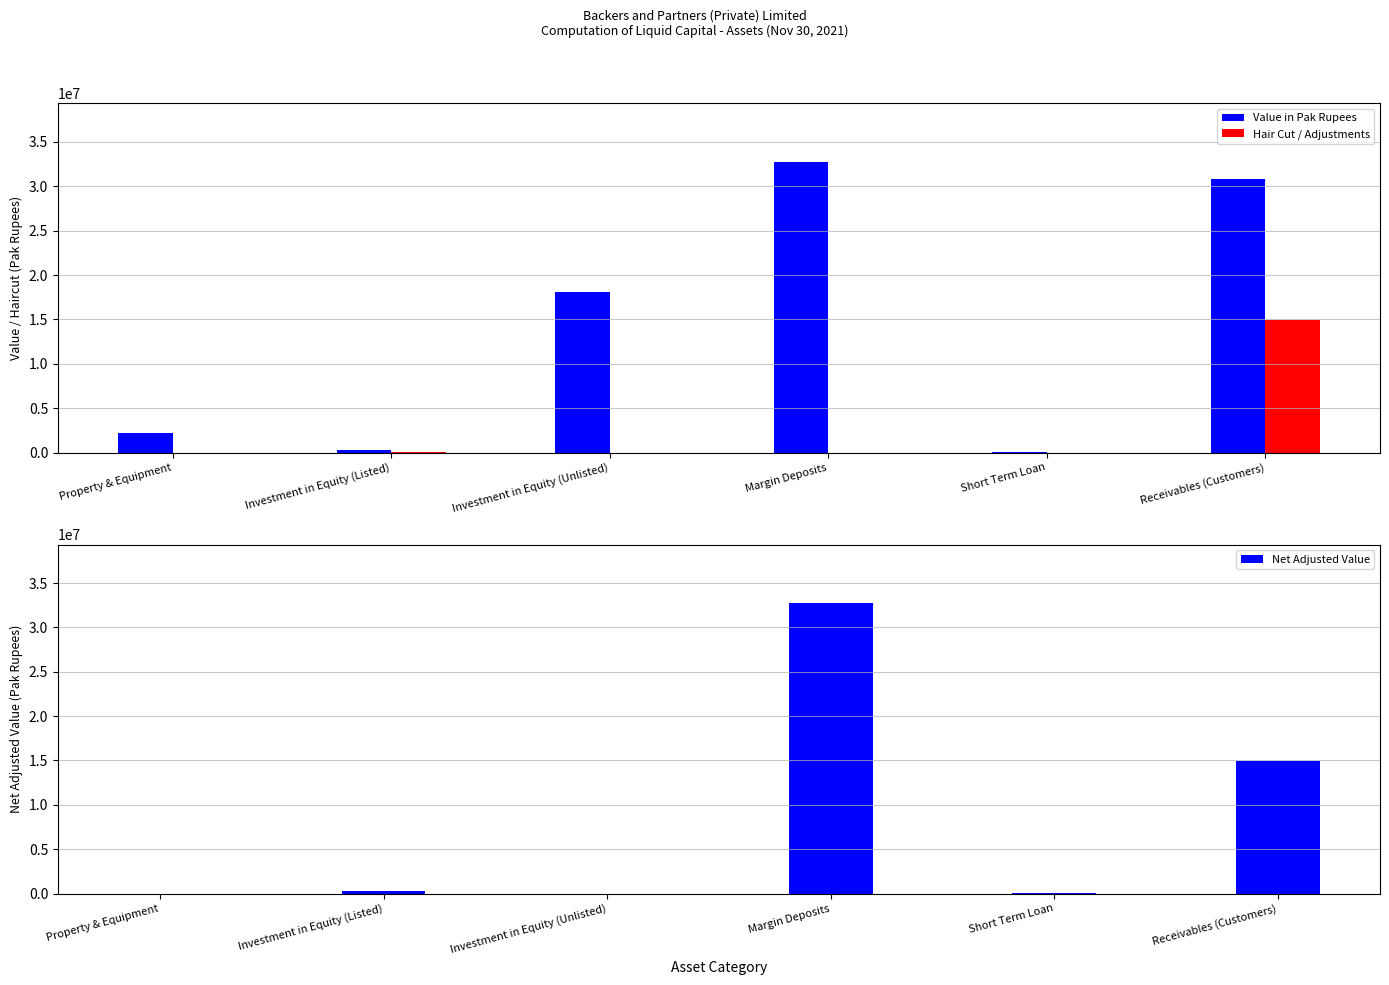

True or false: Value in Pak Rupees has a value of 32783376.0 at Margin Deposits.

True